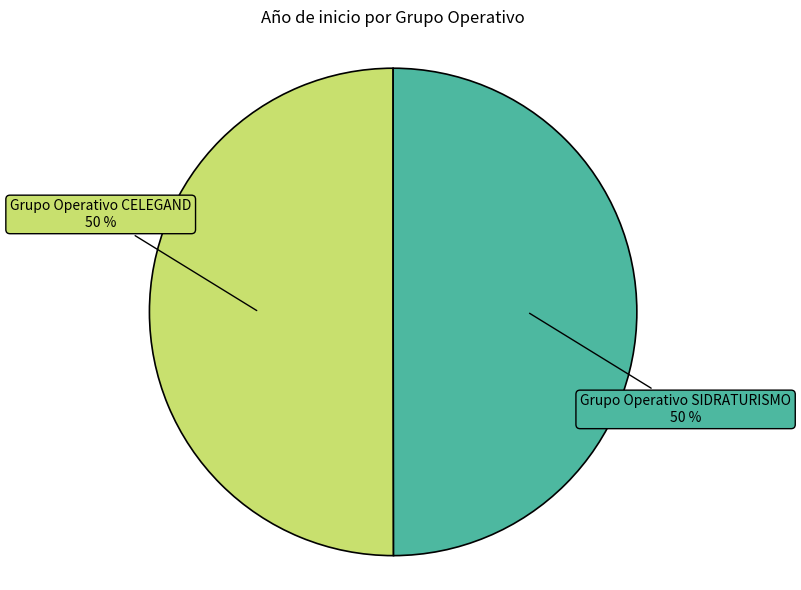

To the nearest percent, what is the average slice percentage?

50%